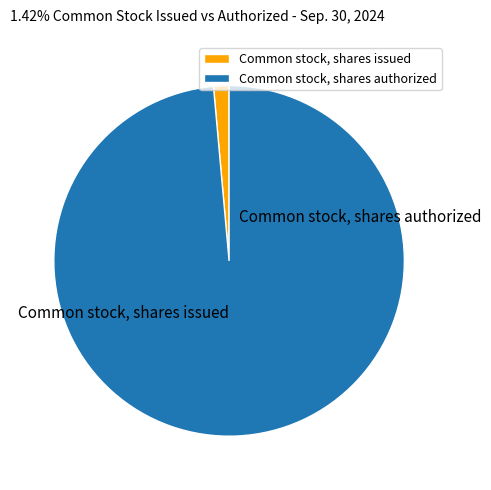

To the nearest percent, what percentage of the pie is Common stock, shares issued?

1%